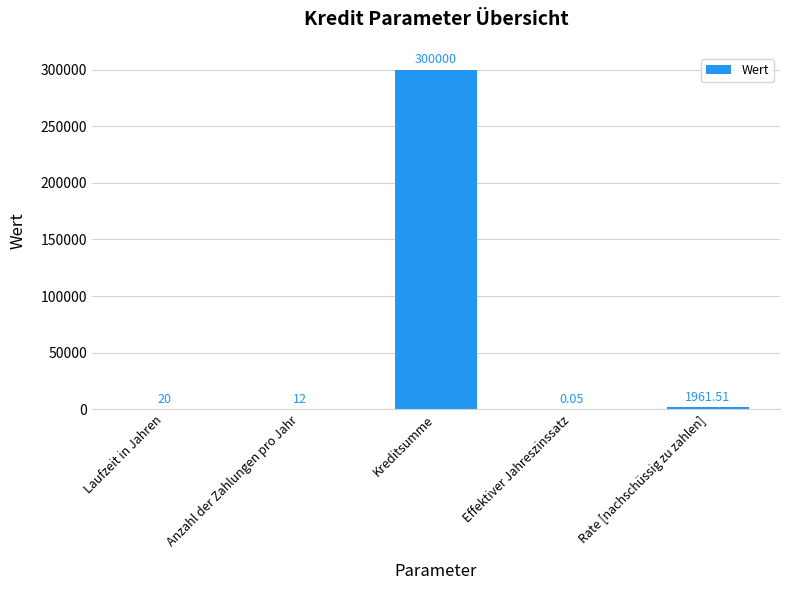

Which has a higher value, Anzahl der Zahlungen pro Jahr or Kreditsumme?

Kreditsumme